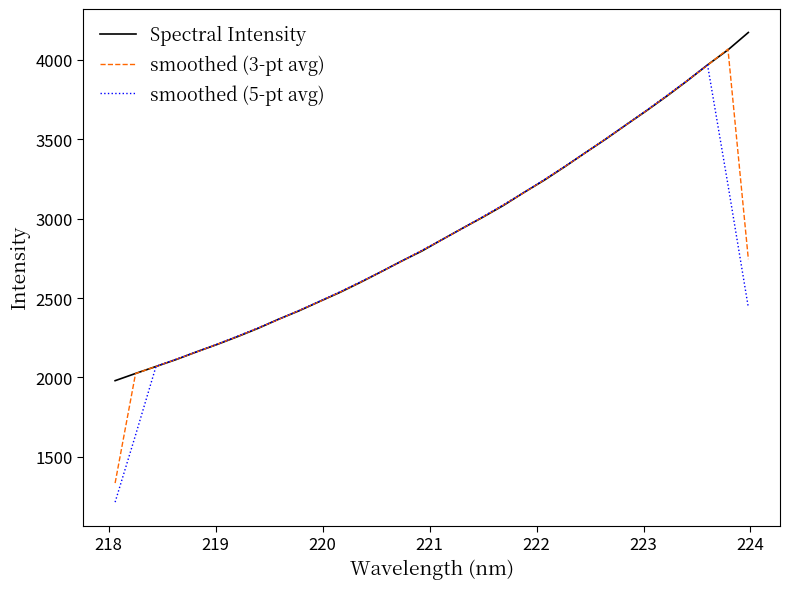

What is the minimum value shown in the chart?

1214.7